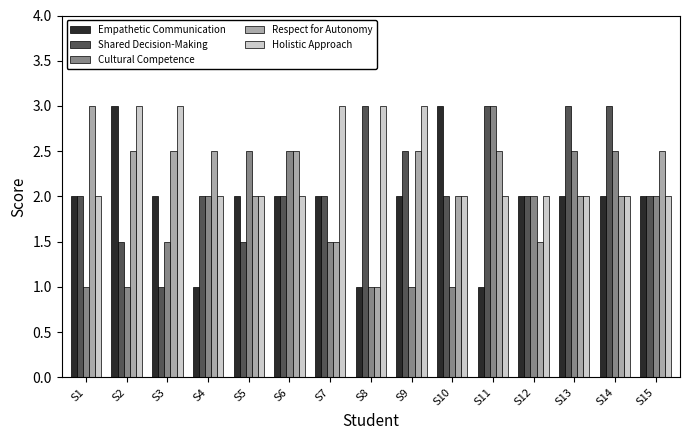

What is the value of the Respect for Autonomy bar at the 12th from the left?

1.5